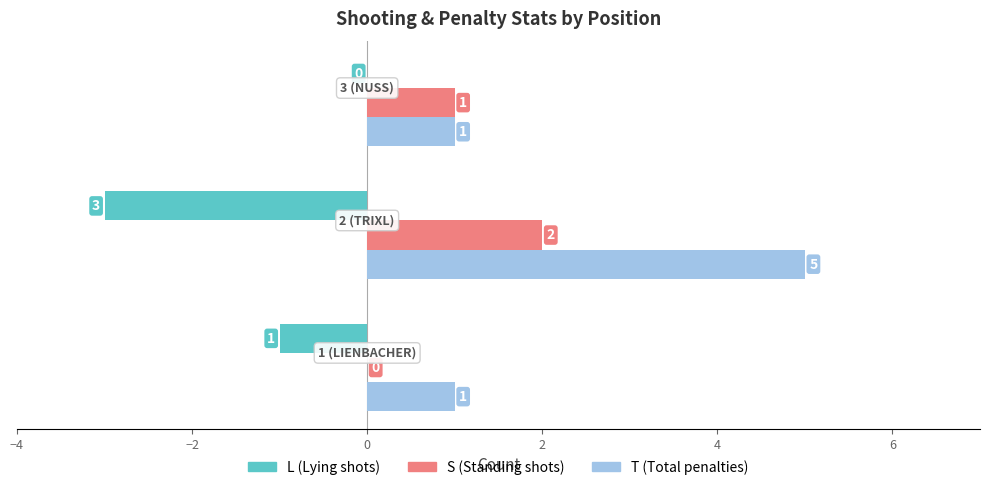

How many data points does each series have?

3